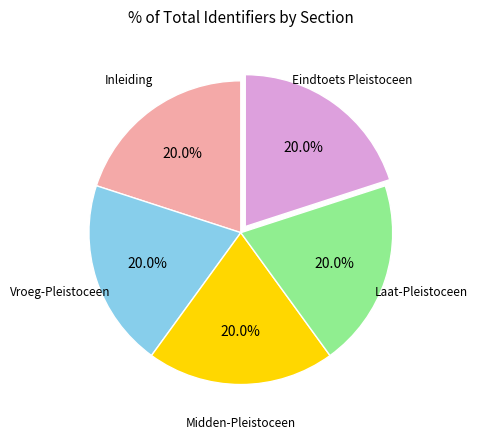

To the nearest percent, what is the average slice percentage?

20%